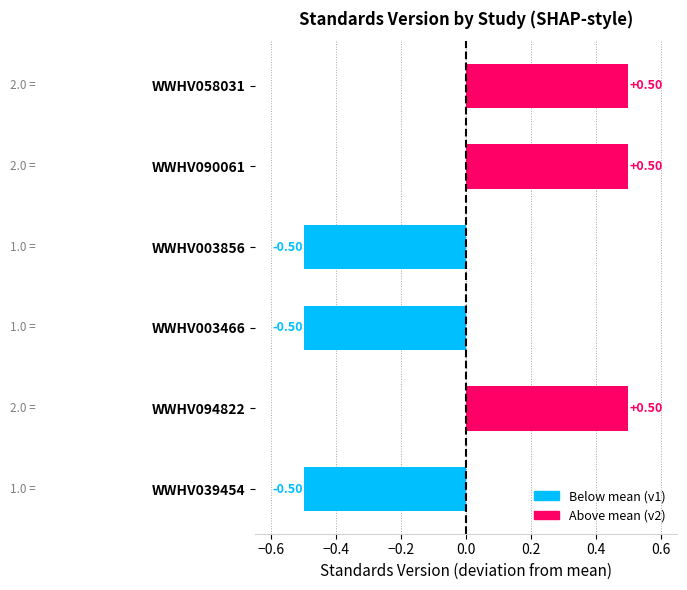

Which has a higher value, WWHV039454 or WWHV090061?

WWHV090061